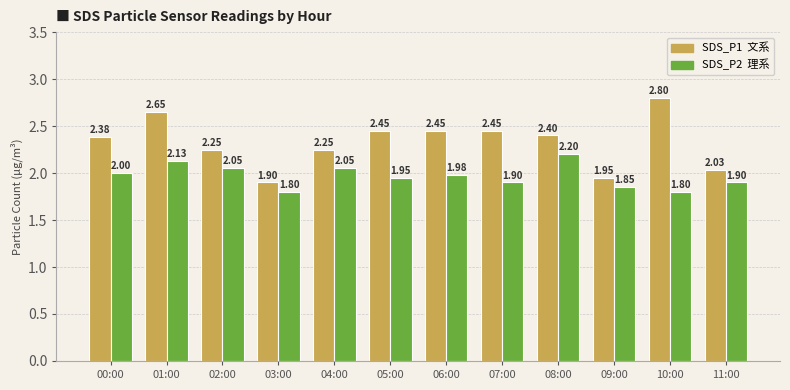

What is the spread (max minus min) of values at 10:00?

1.0